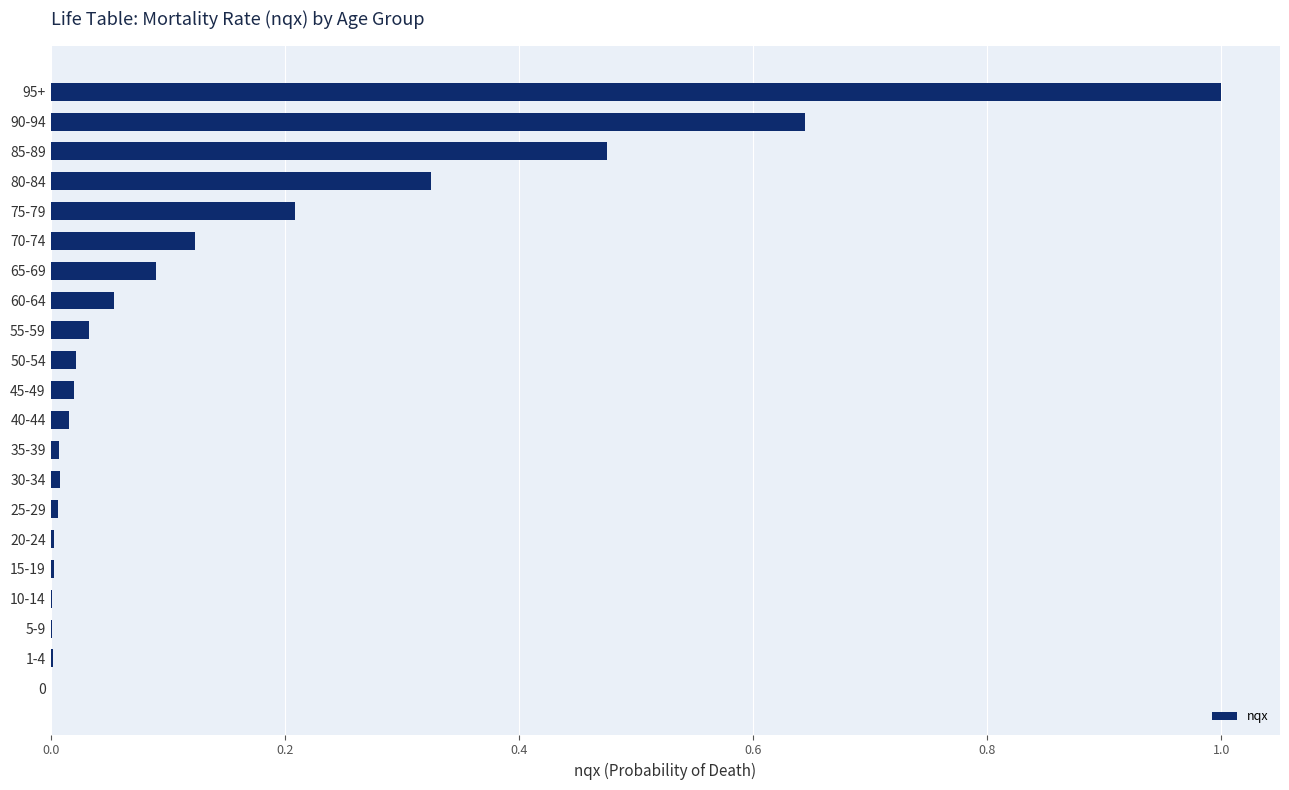

At which category does the chart reach its peak across all series?

95+